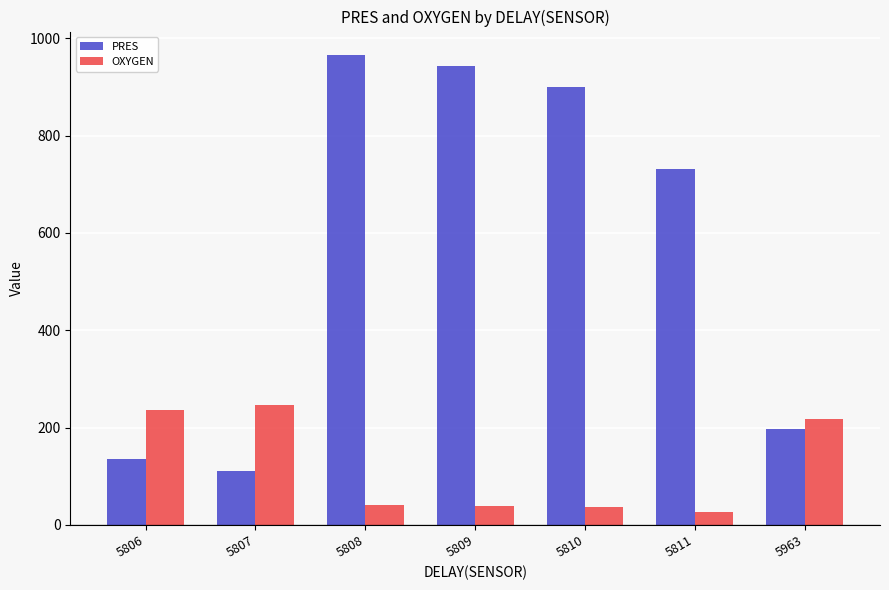

What is the highest value of the PRES series?

965.6